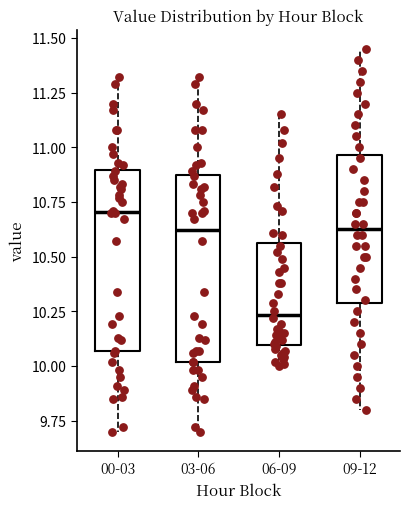

Reading left to right, read every box against the y-axis: the position of its median line, the range the box covers, and the ends of its whiskers. The values are not printed on the chart, so give them approximately, as read against the axis.

00-03: median 10.70, box 10.05 to 10.90, whiskers 9.70 to 11.30
03-06: median 10.60, box 10.00 to 10.90, whiskers 9.70 to 11.30
06-09: median 10.25, box 10.10 to 10.55, whiskers 10.00 to 11.15
09-12: median 10.65, box 10.30 to 10.95, whiskers 9.80 to 11.45